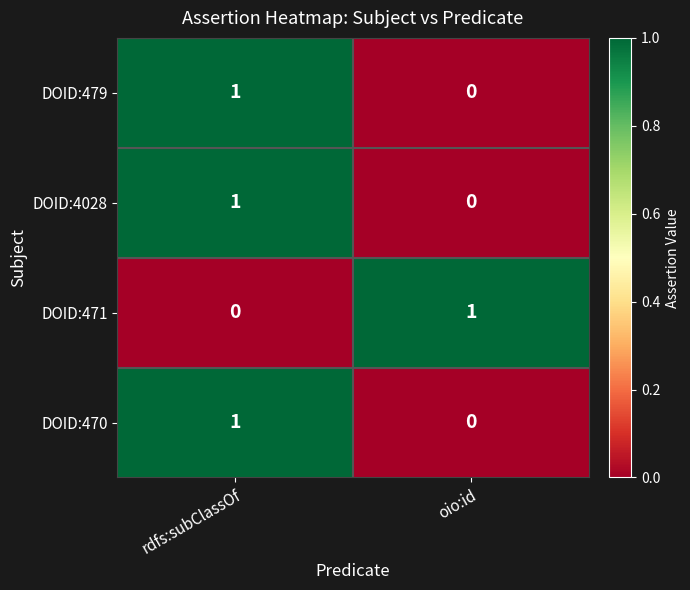

At which category is the sum across all series the highest?

rdfs:subClassOf